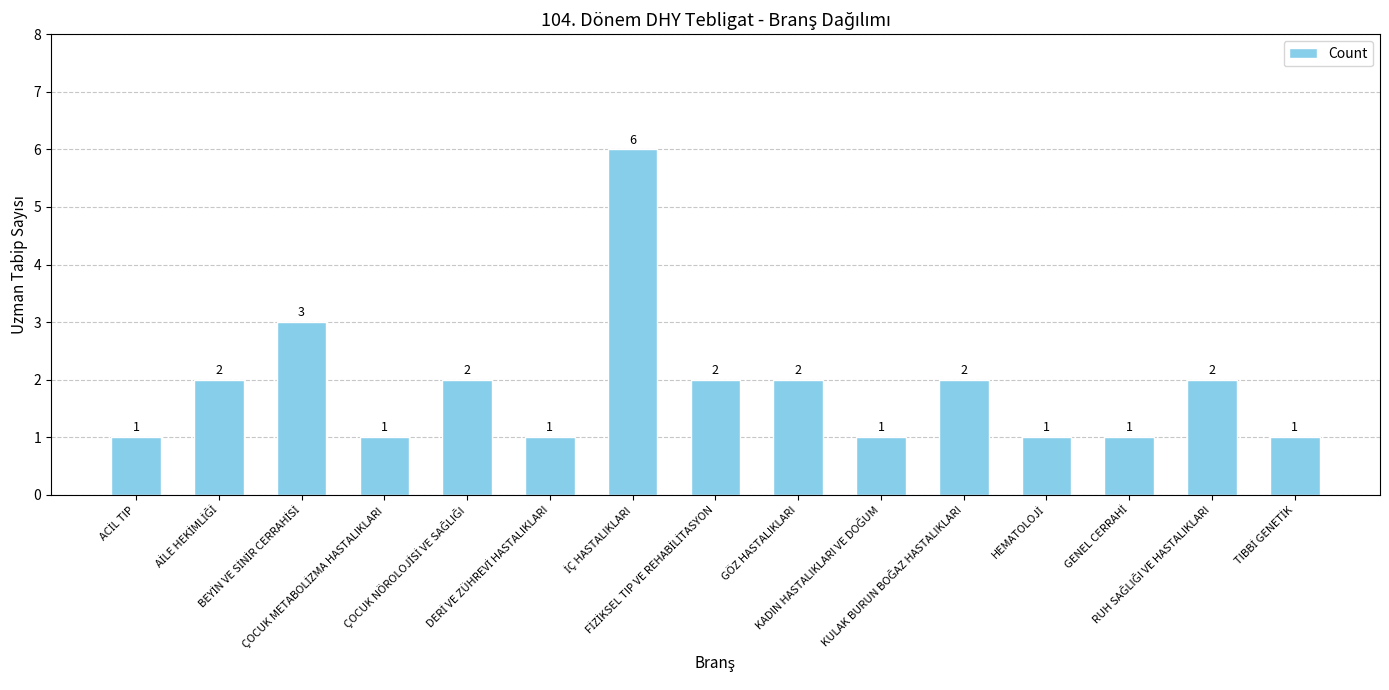

Reading right to left, list all the values displayed in this chart.

1	2	1	1	2	1	2	2	6	1	2	1	3	2	1